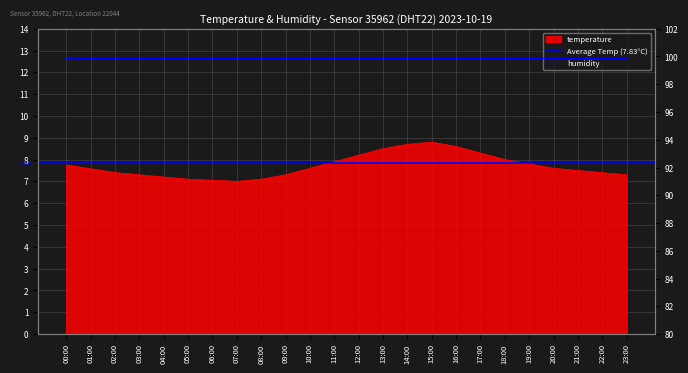

List the labels in order of value, largest first.

15:00, 14:00, 16:00, 13:00, 17:00, 12:00, 18:00, 11:00, 19:00, 00:00, 10:00, 20:00, 01:00, 21:00, 02:00, 22:00, 03:00, 09:00, 23:00, 04:00, 05:00, 08:00, 06:00, 07:00